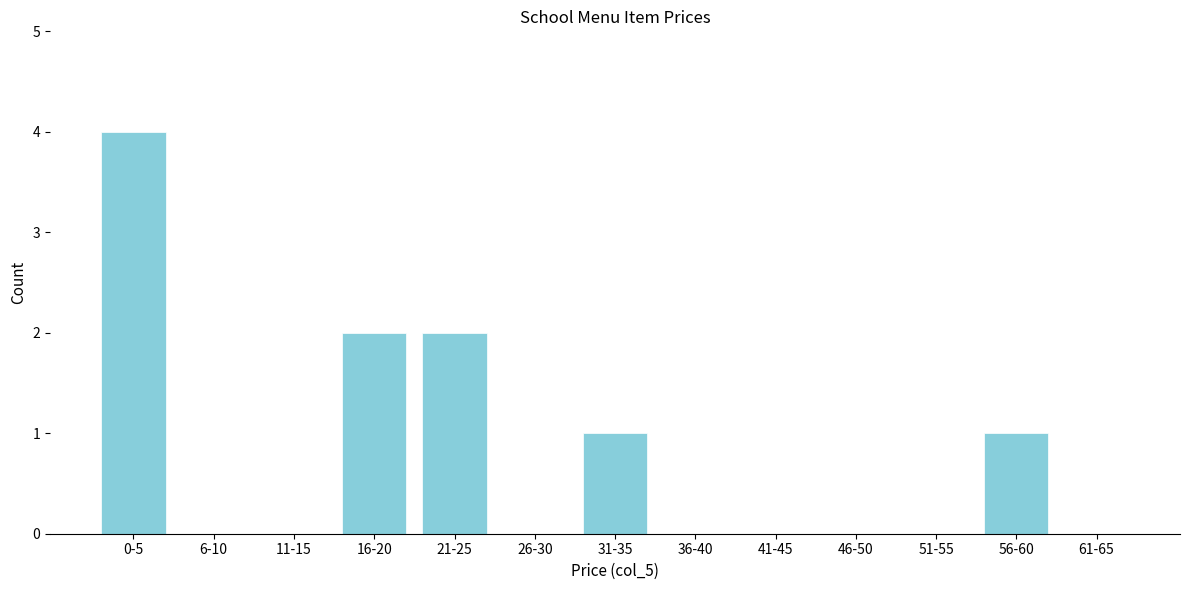

Reading right to left, extract all data points from this chart.

61-65=0	56-60=1	51-55=0	46-50=0	41-45=0	36-40=0	31-35=1	26-30=0	21-25=2	16-20=2	11-15=0	6-10=0	0-5=4